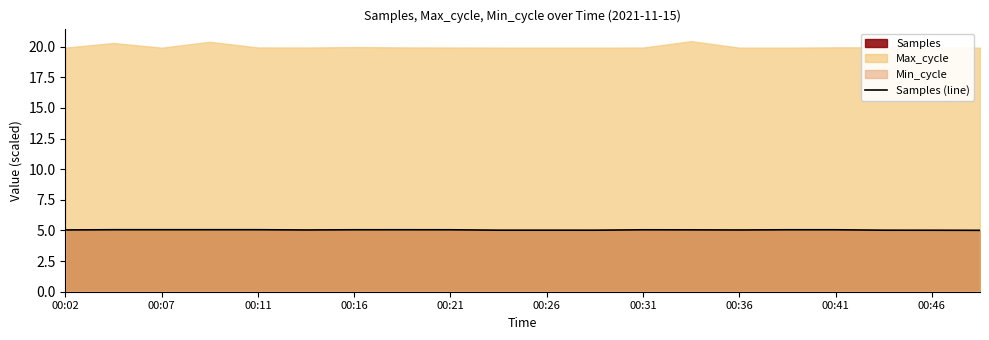

Is it true that Samples (line) equals 1.2 at 00:31?

False